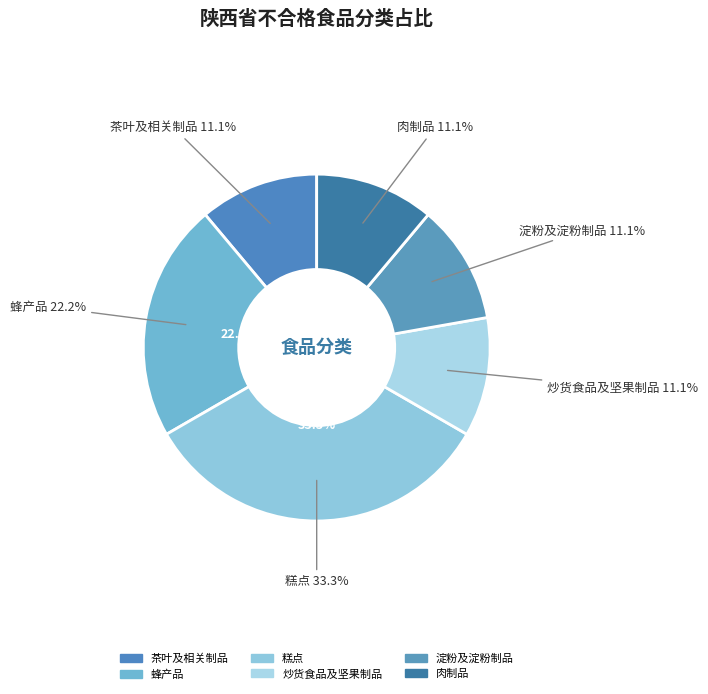

Does any single category account for the majority?

No